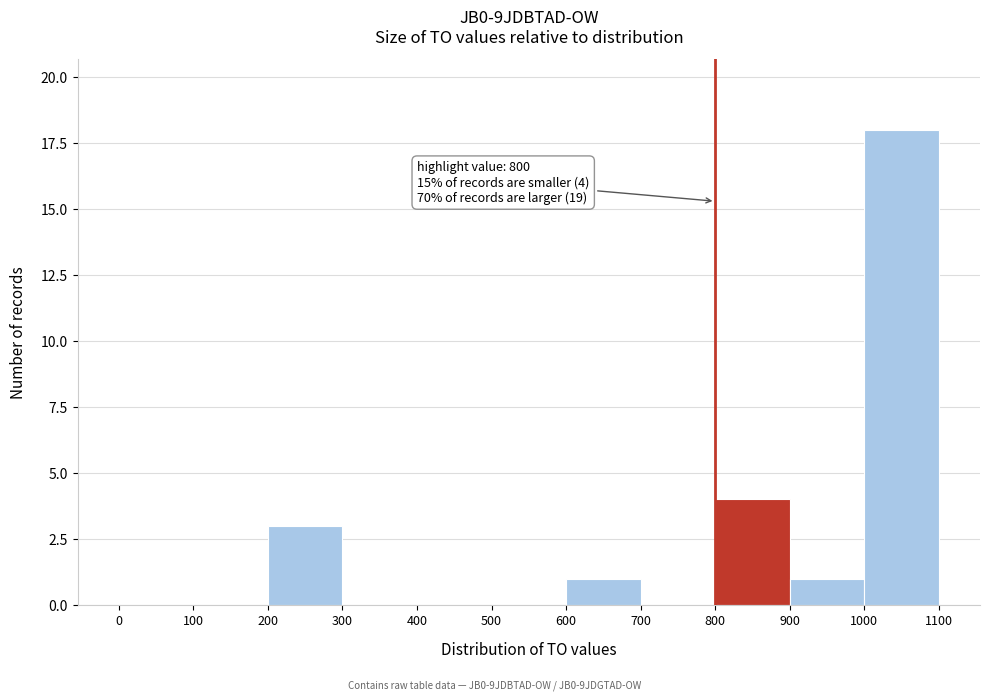

Over which range of the x-axis is the bar tallest?

1000 to 1100